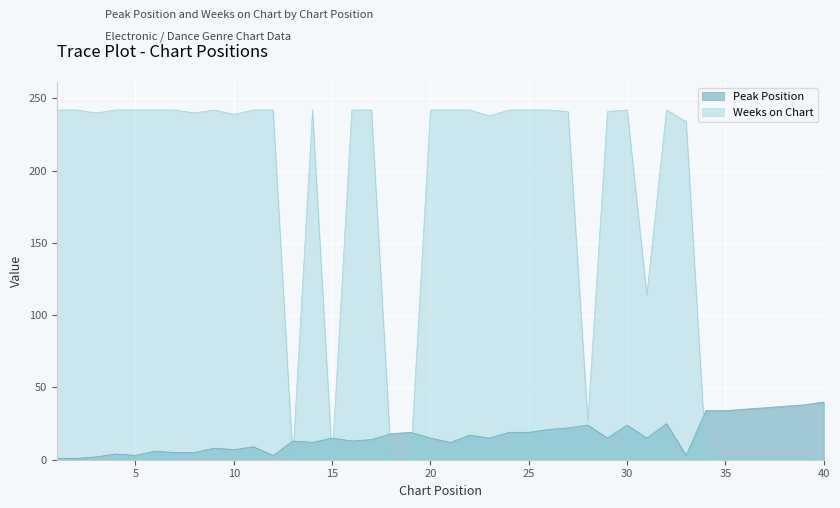

What is the average value of the Weeks on Chart series?

167